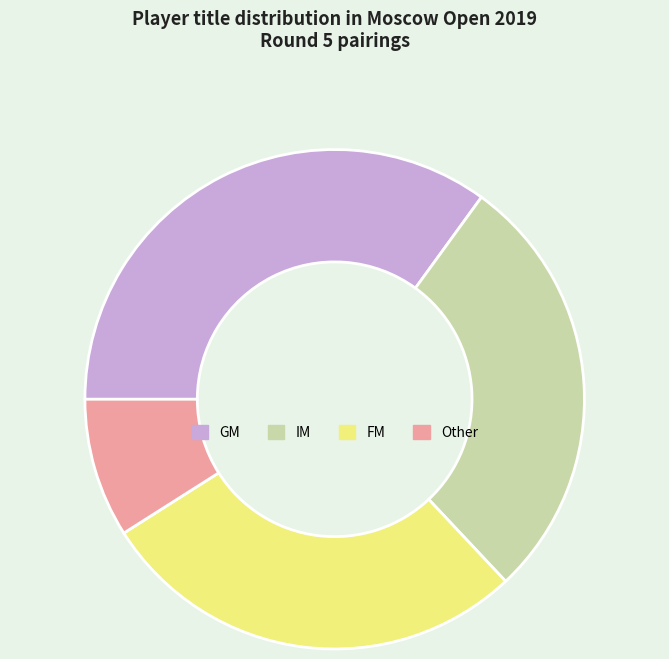

What is the largest slice in the pie chart?

GM